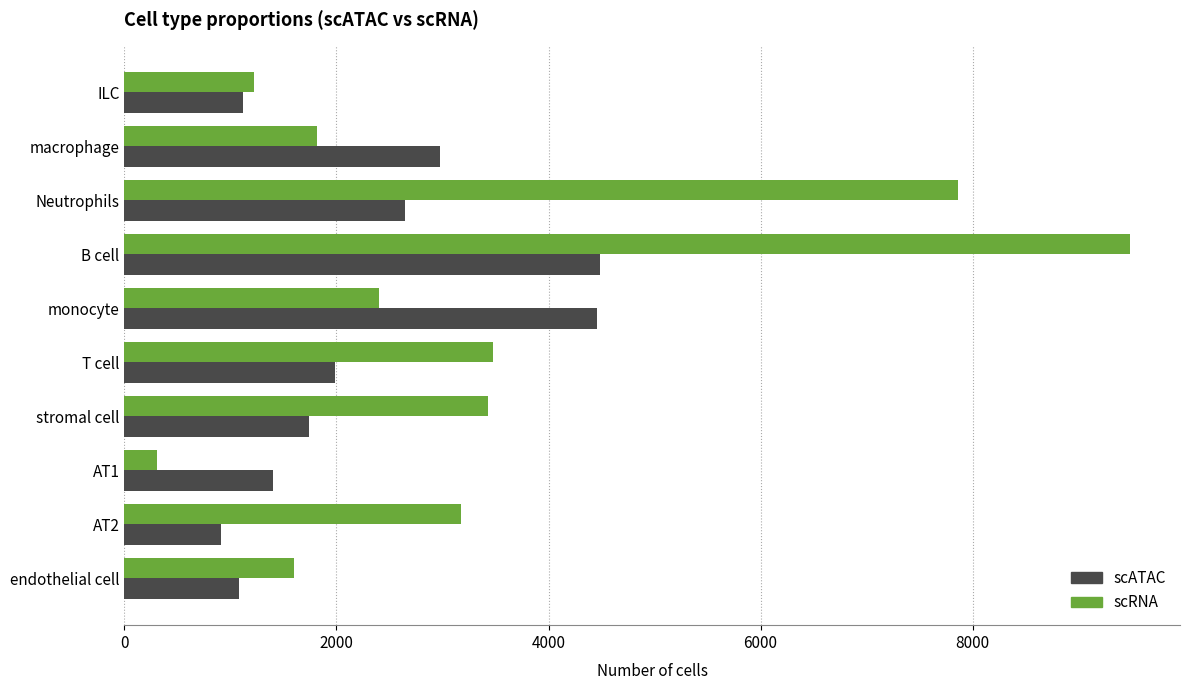

What are all the series names shown in the legend?

scATAC, scRNA